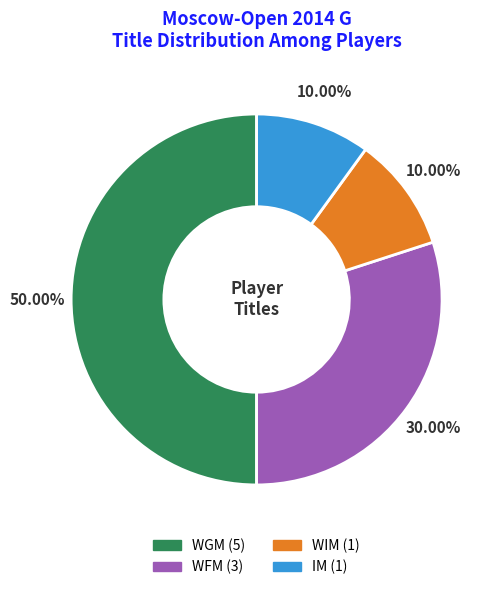

Is it true that WIM is 10% of the pie?

True